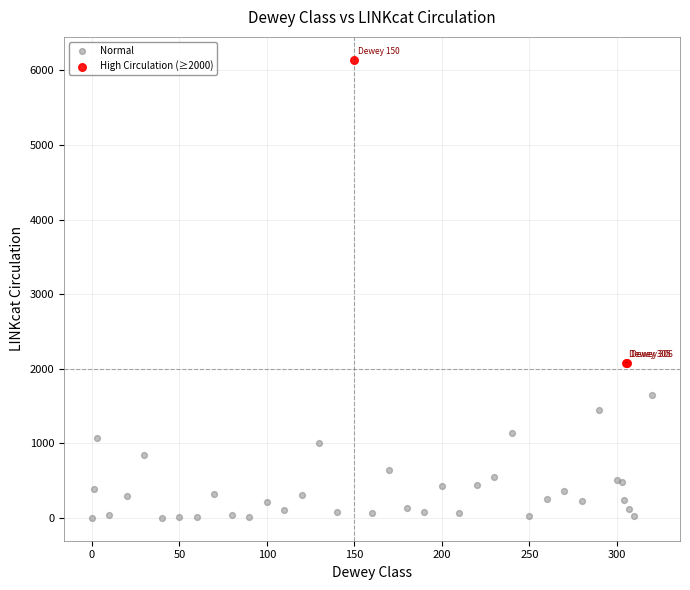

Which series contains the lowest Y value?

Normal